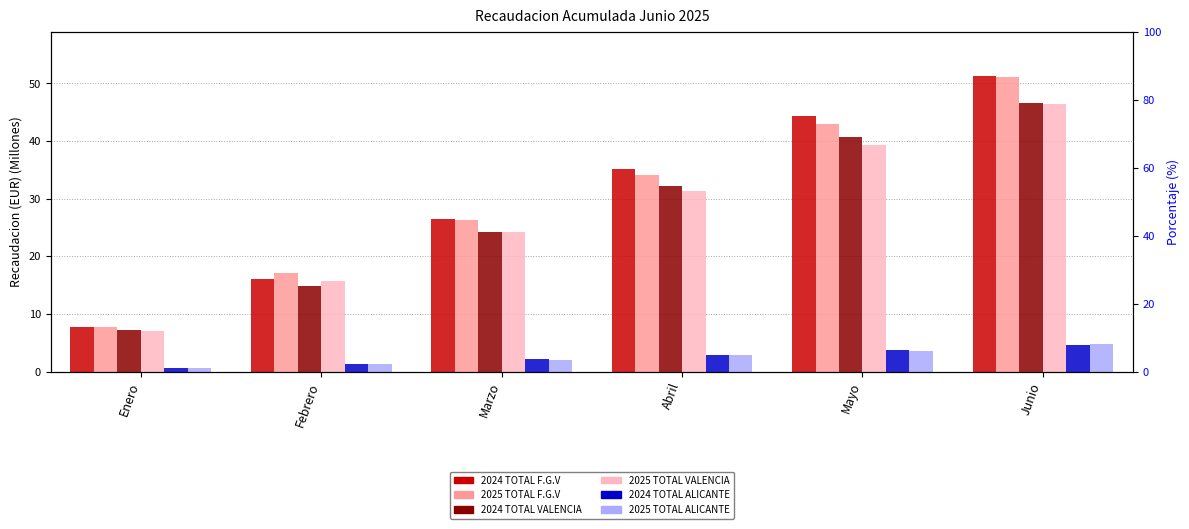

What is the value of the 2025 TOTAL VALENCIA bar at the 2nd from the left?

15.7